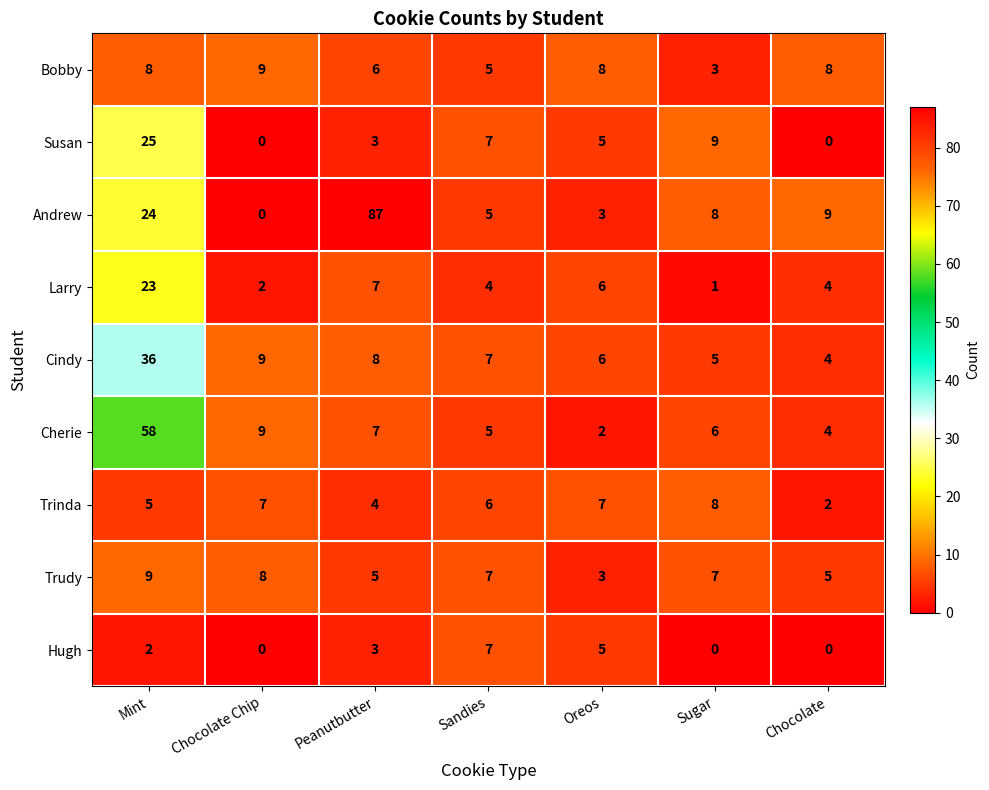

Count the number of data series in this chart.

9